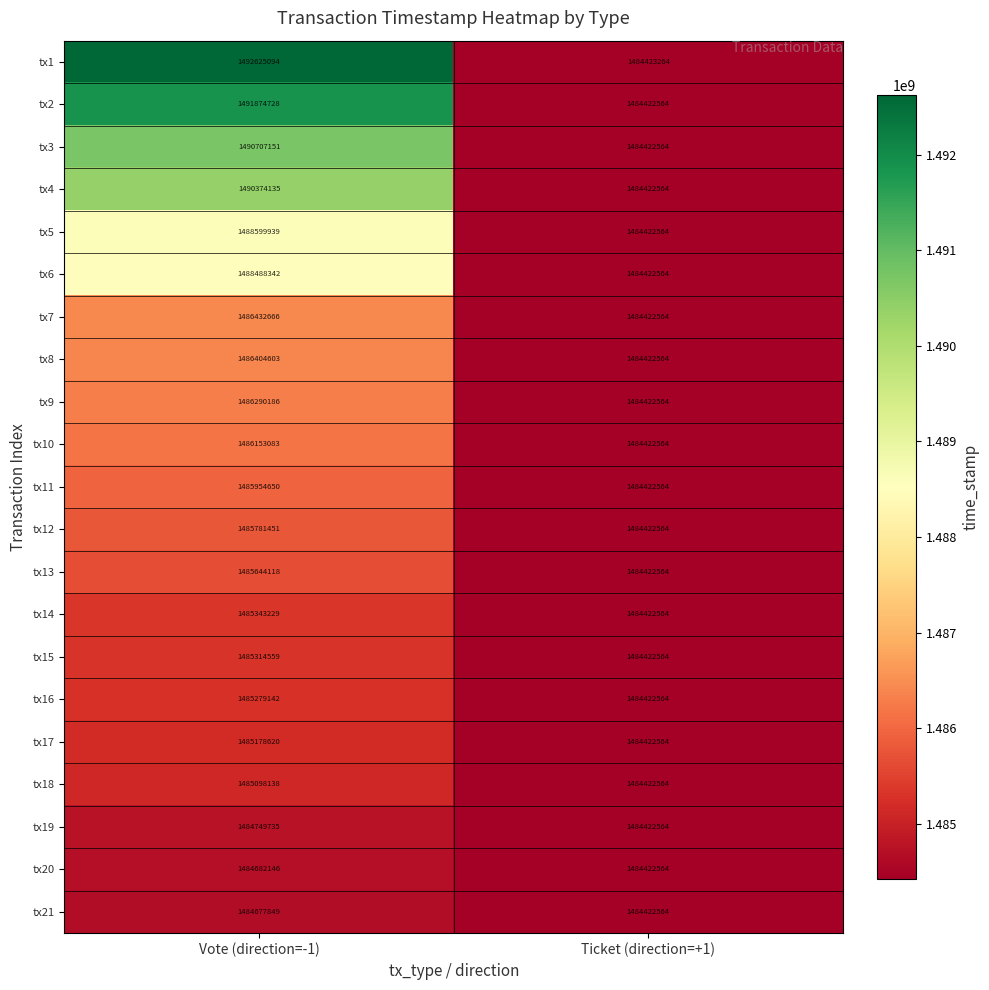

What is the minimum value shown in the chart?

1484422564